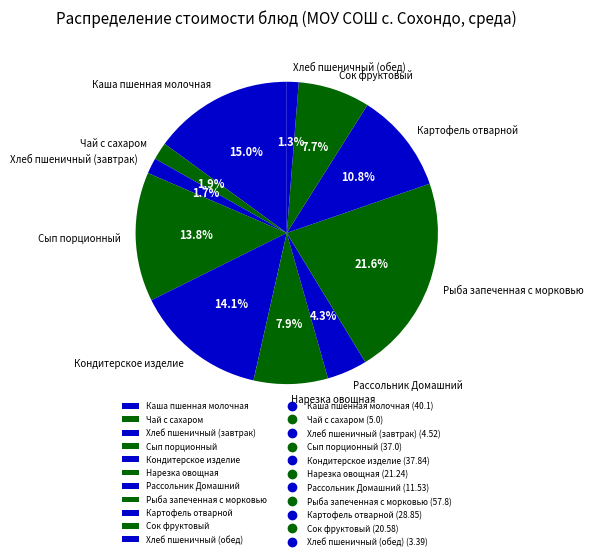

Is there any slice that represents more than half of the pie?

No